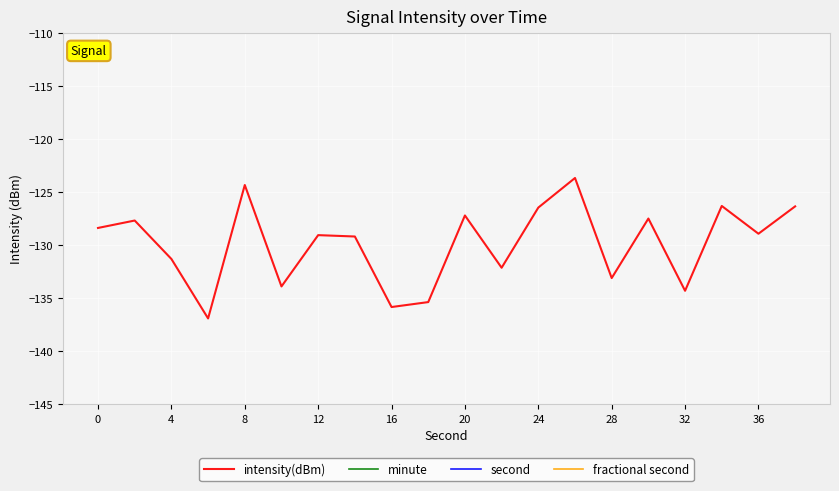

The value of intensity(dBm) at 8 is -46.0. True or false?

False